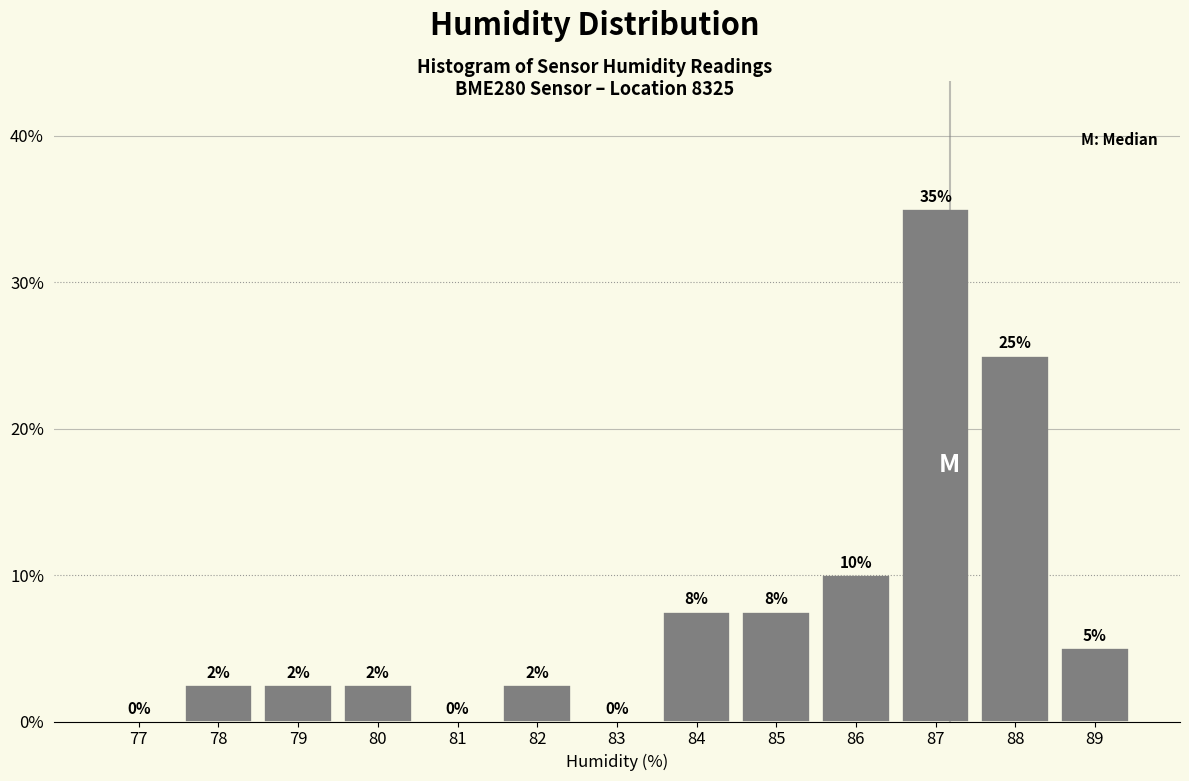

The value at 85 is 9.8. True or false?

False